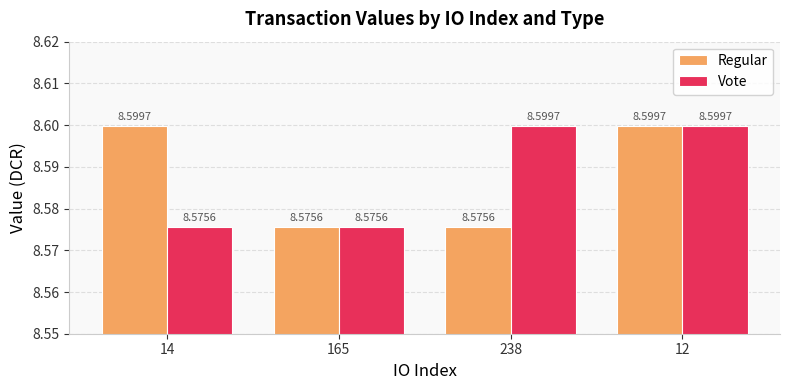

Between 165 and 238, which series saw the biggest shift?

Vote